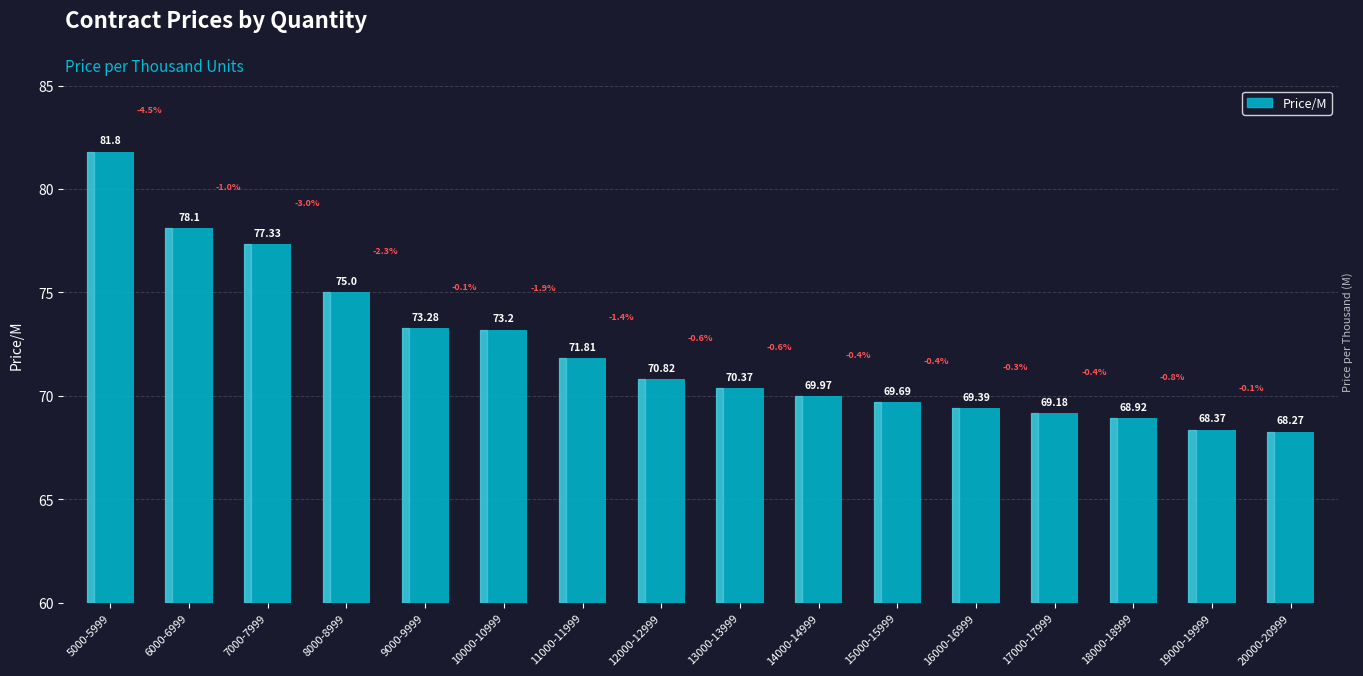

List the labels in order of value, largest first.

5000-5999, 6000-6999, 7000-7999, 8000-8999, 9000-9999, 10000-10999, 11000-11999, 12000-12999, 13000-13999, 14000-14999, 15000-15999, 16000-16999, 17000-17999, 18000-18999, 19000-19999, 20000-20999